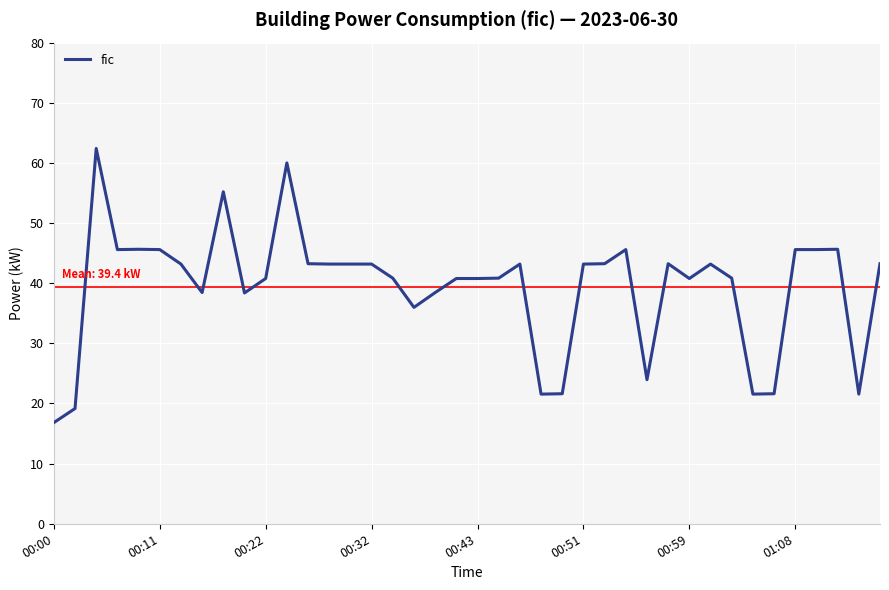

Reading left to right, transcribe all the data shown in this chart.

16.8	19.2	62.4	45.6	45.6	45.6	43.2	38.4	55.2	38.4	40.8	60.0	43.2	43.2	43.2	43.2	40.8	36.0	38.4	40.8	40.8	40.8	43.2	21.6	21.6	43.2	43.2	45.6	24.0	43.2	40.8	43.2	40.8	21.6	21.6	45.6	45.6	45.6	21.6	43.2